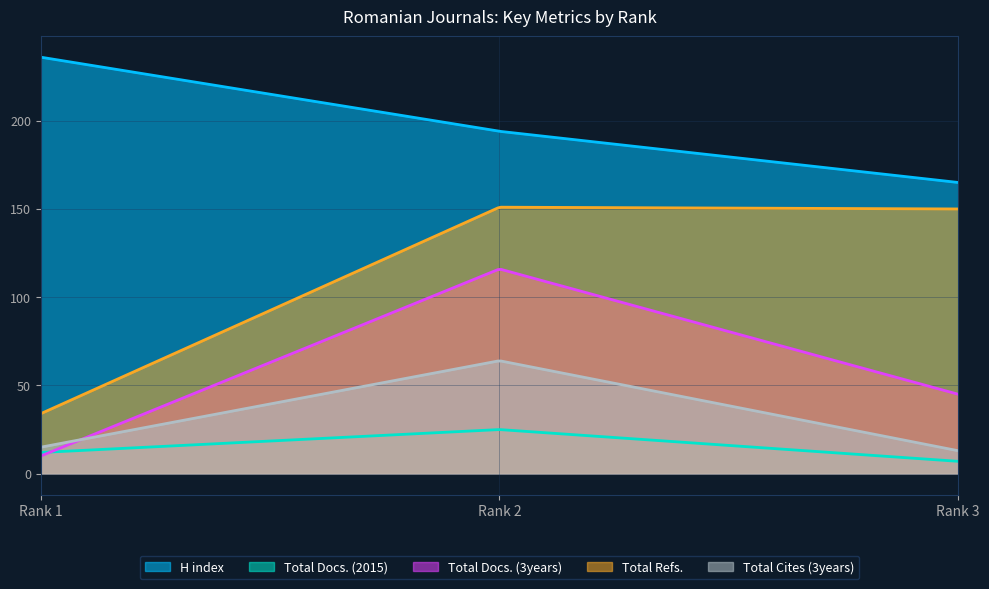

How many lines are shown in the chart?

5